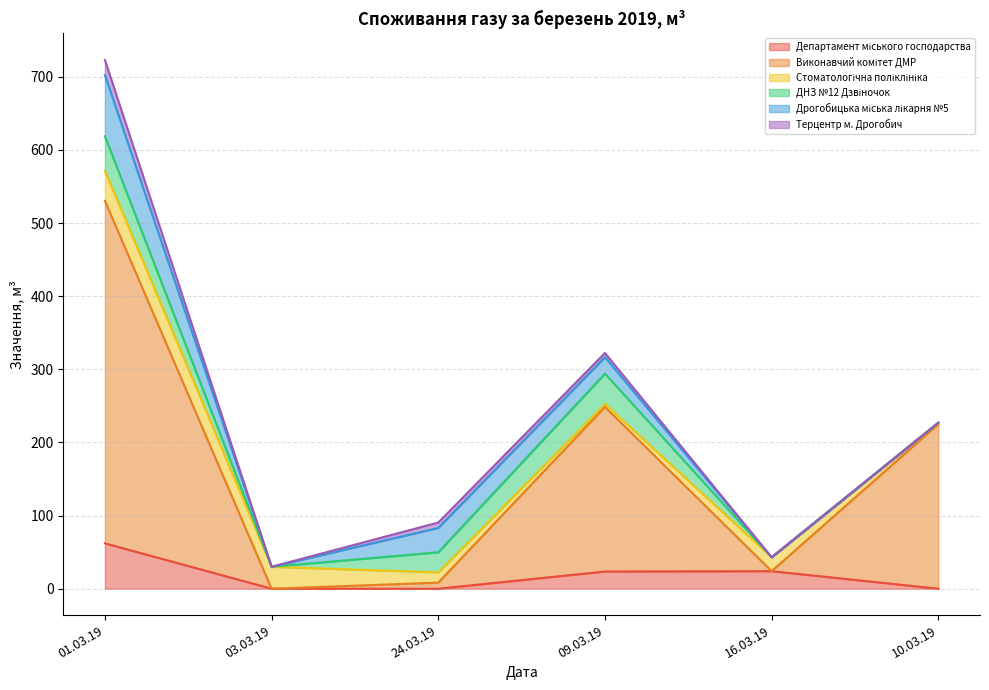

After their last crossing, which series has the higher values: Стоматологічна поліклініка or Виконавчий комітет ДМР?

Виконавчий комітет ДМР